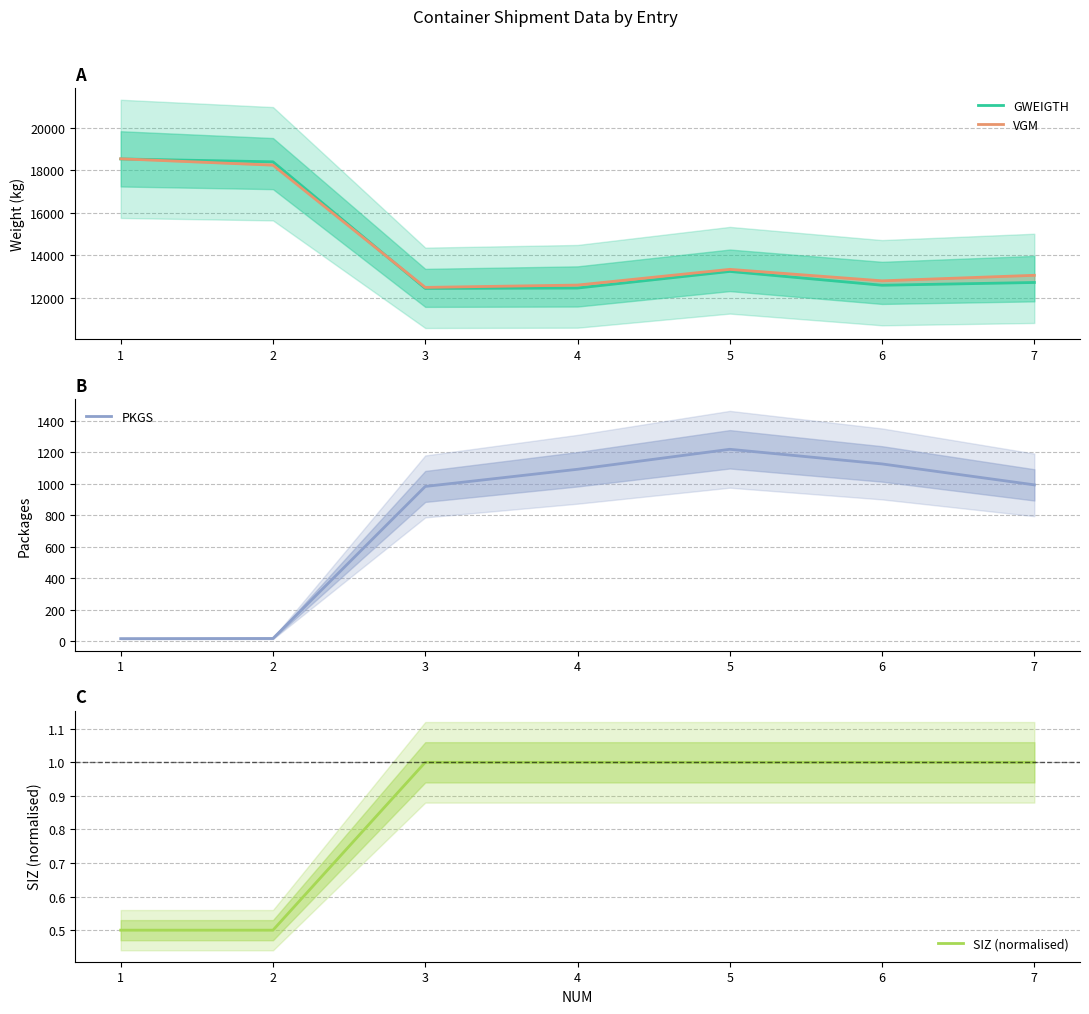

True or false: GWEIGTH has a value of 12722.0 at 7.

True